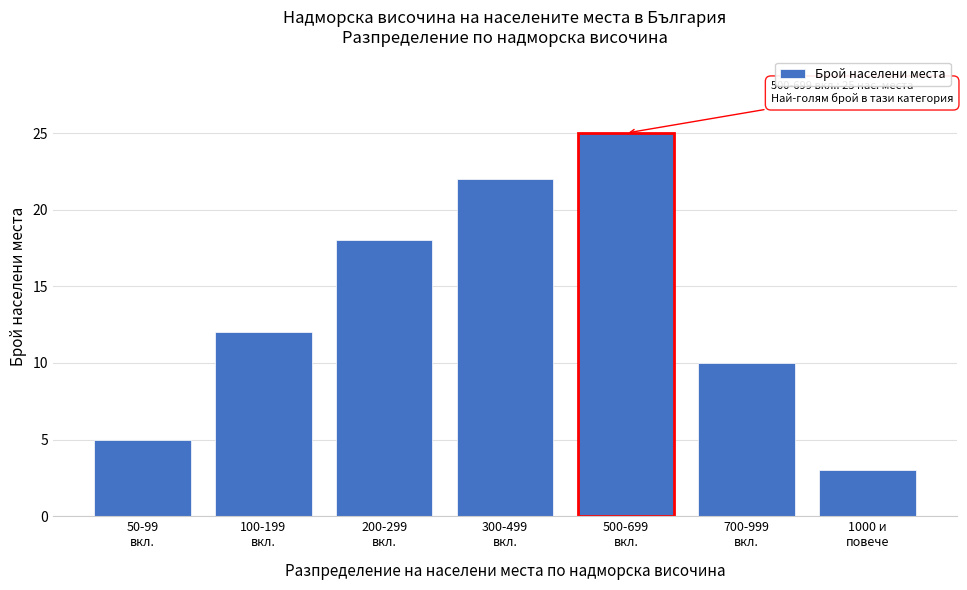

Reading left to right, transcribe all the data shown in this chart.

5	12	18	22	25	10	3